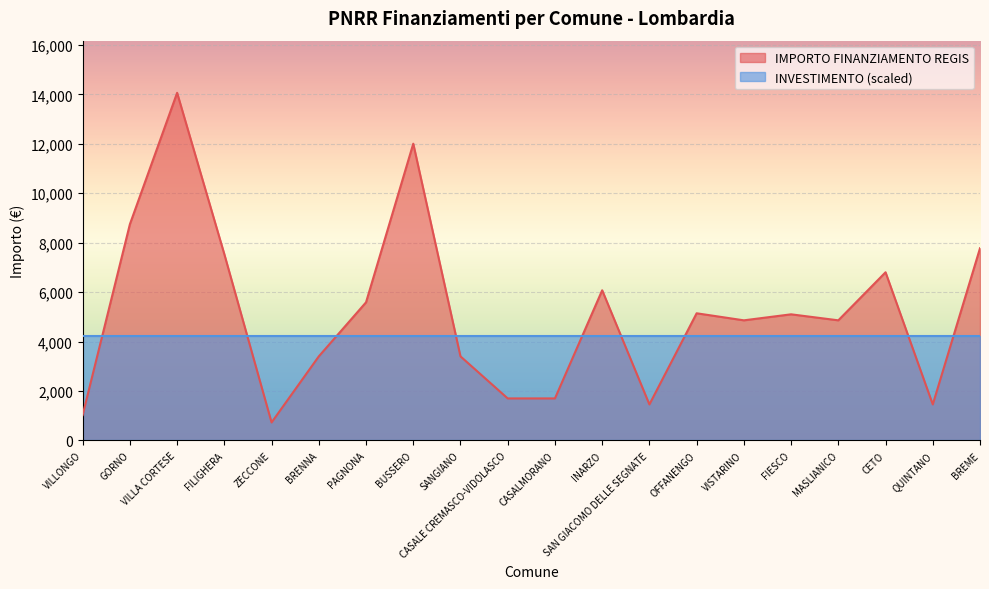

How many values exceed 5103?

9